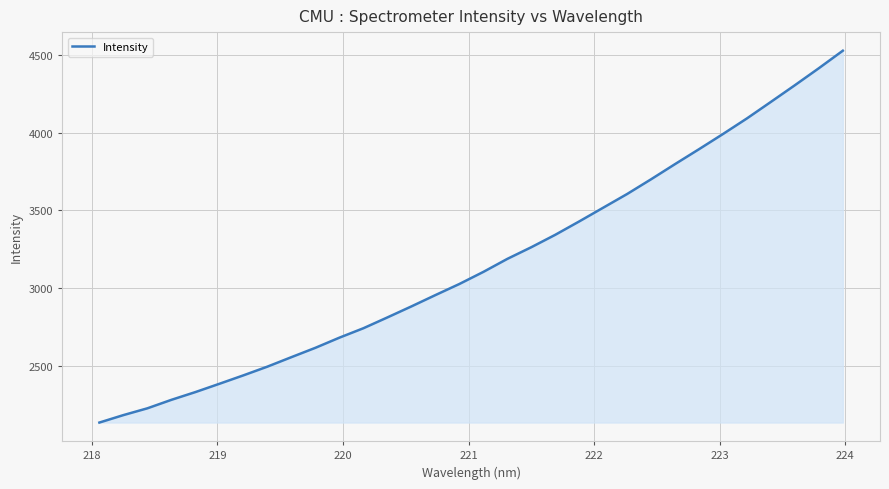

What is the minimum value shown in the chart?

2132.8